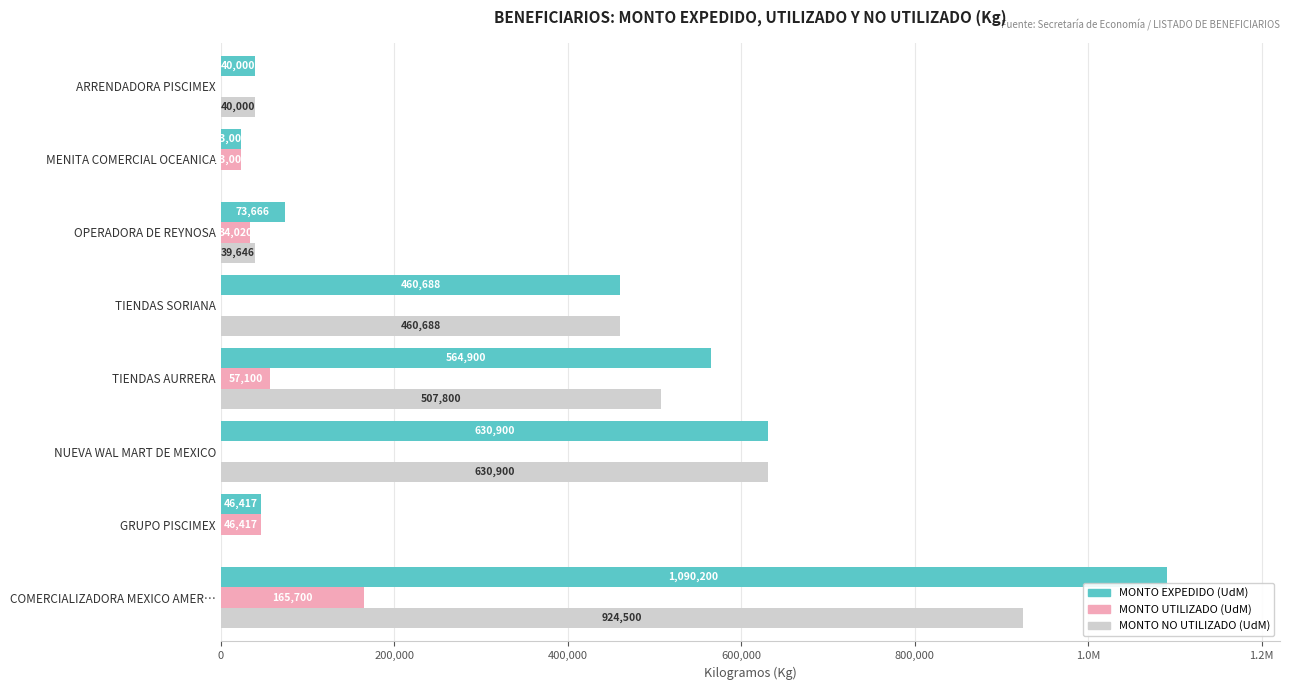

What are all the series names shown in the legend?

MONTO EXPEDIDO (UdM), MONTO UTILIZADO (UdM), MONTO NO UTILIZADO (UdM)